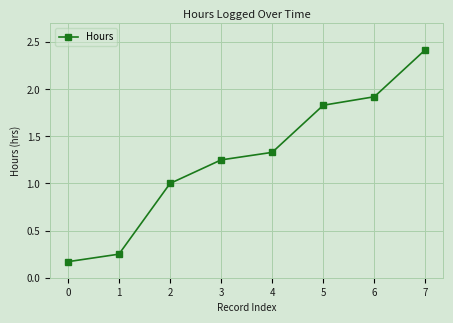

What value does the data have at 6?

1.9